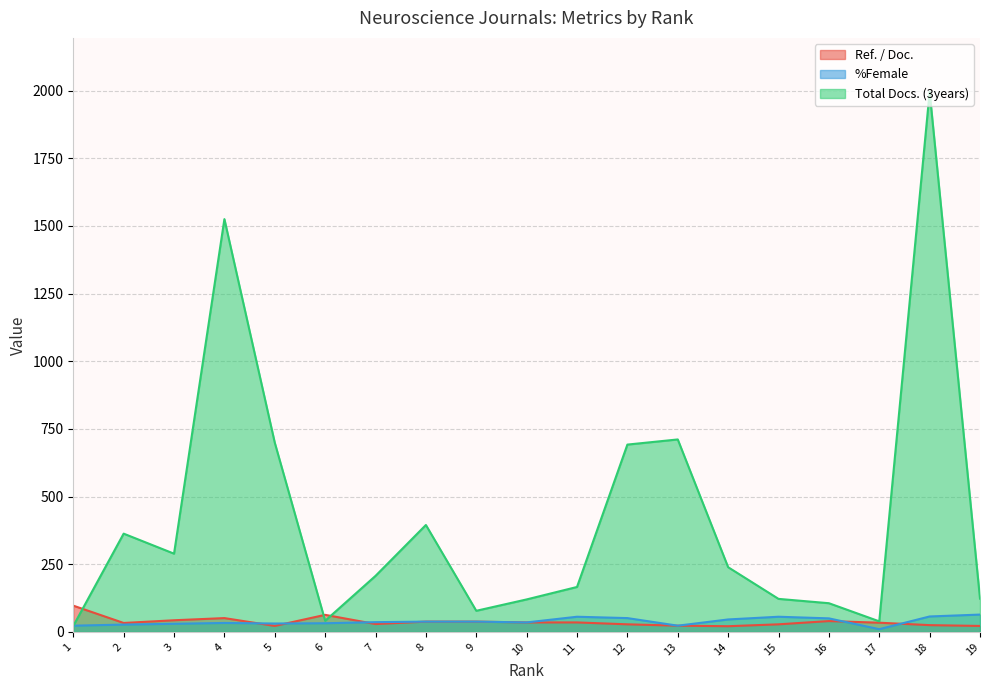

Reading right to left, extract all data points from this chart.

Ref. / Doc.: 19=22	18=25	17=34	16=40	15=28	14=21	13=23	12=28	11=35	10=35	9=38	8=38	7=29	6=63	5=22	4=51	3=43	2=33	1=97
%Female: 19=64	18=57	17=10	16=50	15=56	14=46	13=23	12=51	11=56	10=35	9=38	8=38	7=36	6=32	5=31	4=33	3=30	2=27	1=23
Total Docs. (3years): 19=123	18=1995	17=39	16=106	15=122	14=239	13=711	12=692	11=166	10=120	9=78	8=395	7=207	6=41	5=699	4=1525	3=289	2=363	1=22